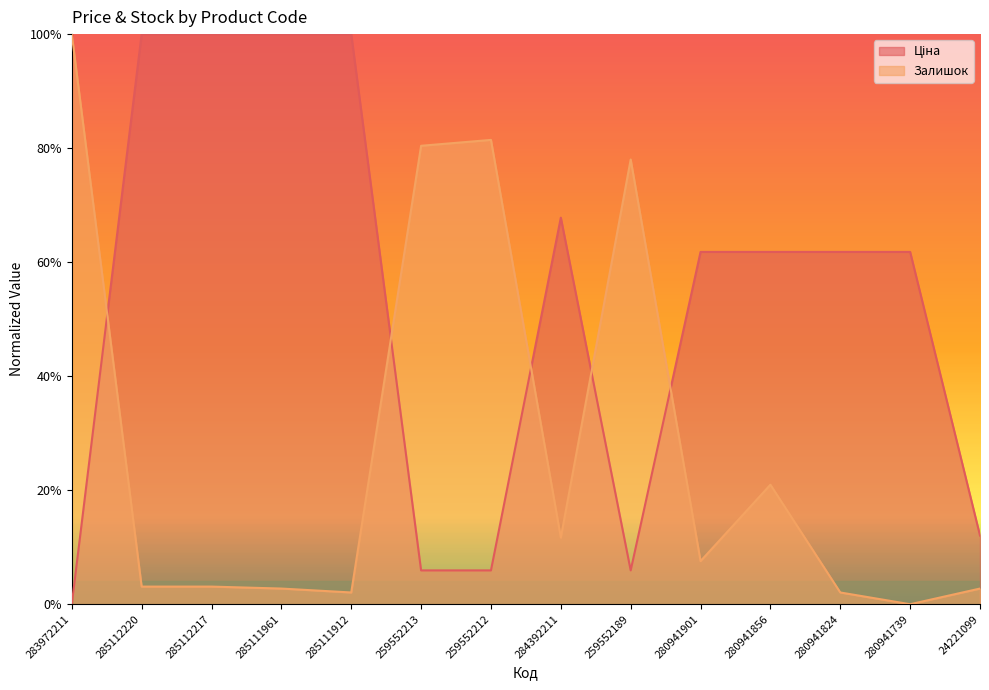

At which category does the chart reach its minimum across all series?

283972211